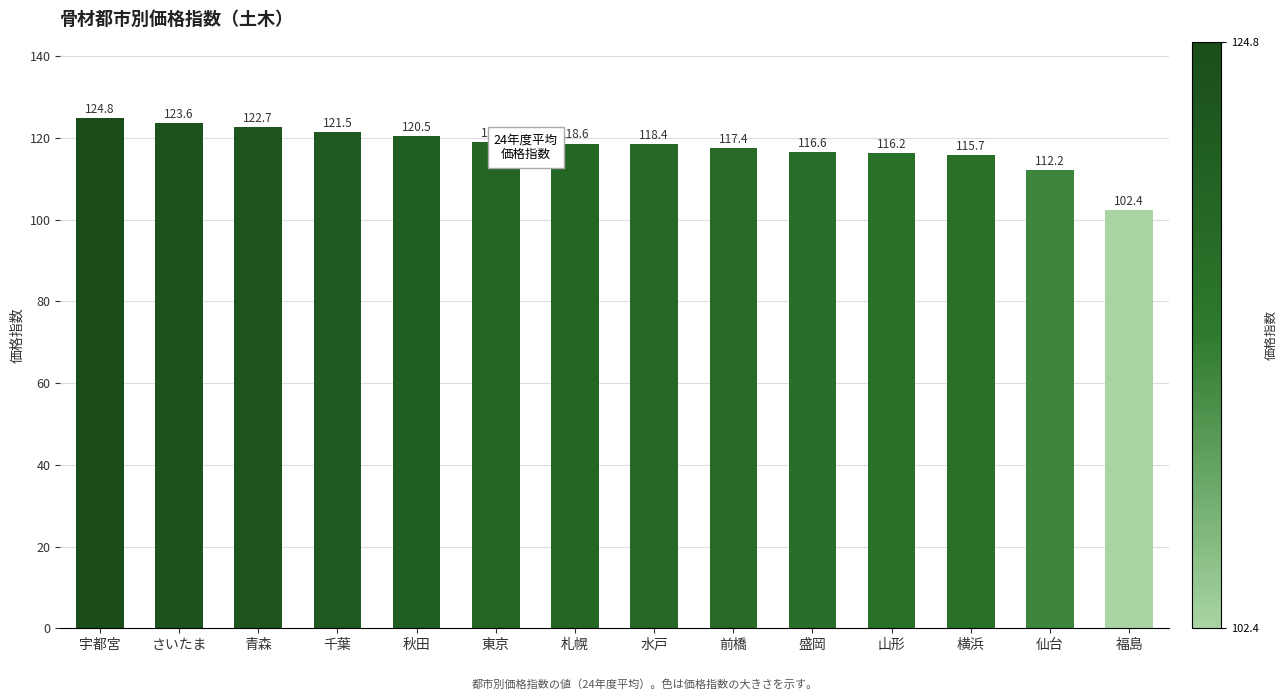

What is the minimum value shown in the chart?

102.4